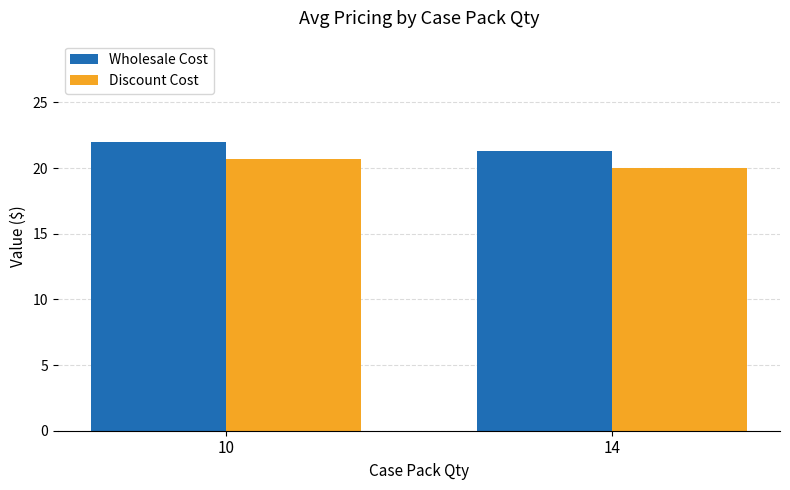

How many bars are there in each group?

2